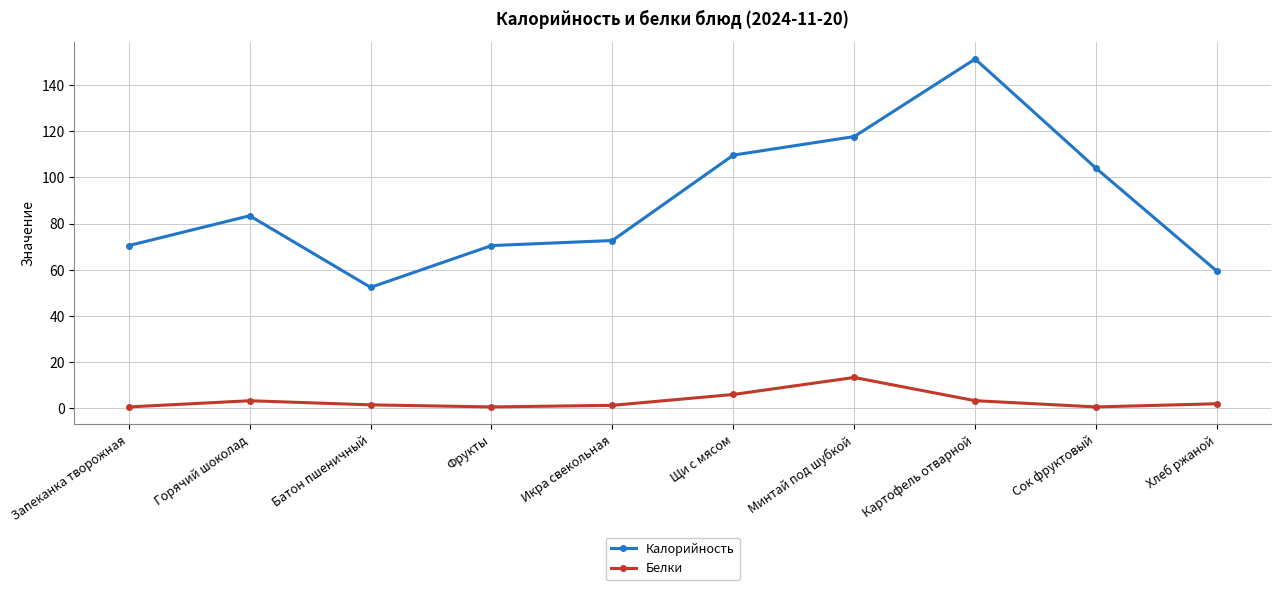

At how many categories does at least one series exceed 120?

1